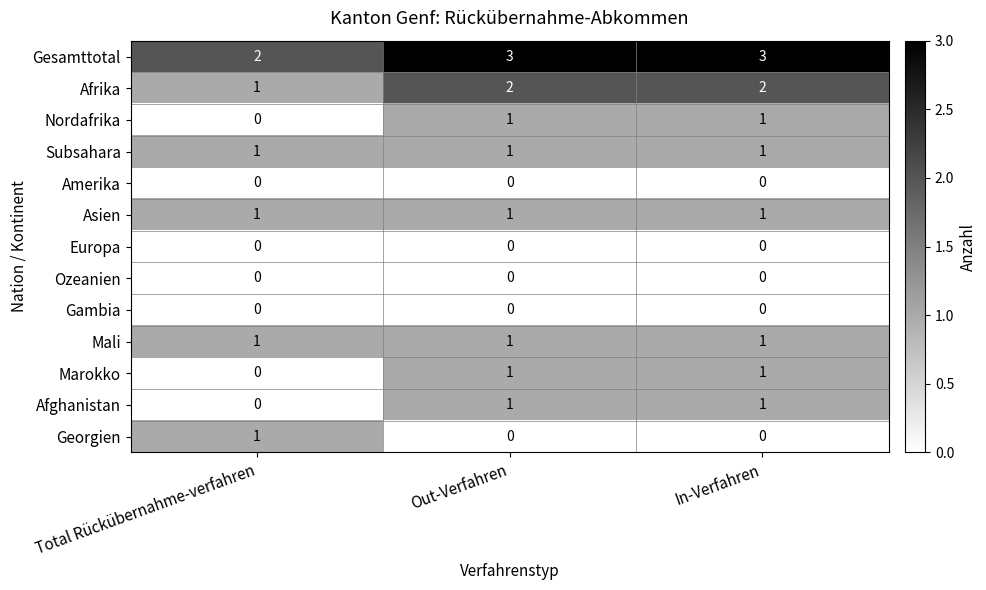

Which series has the largest total across all categories?

Gesamttotal